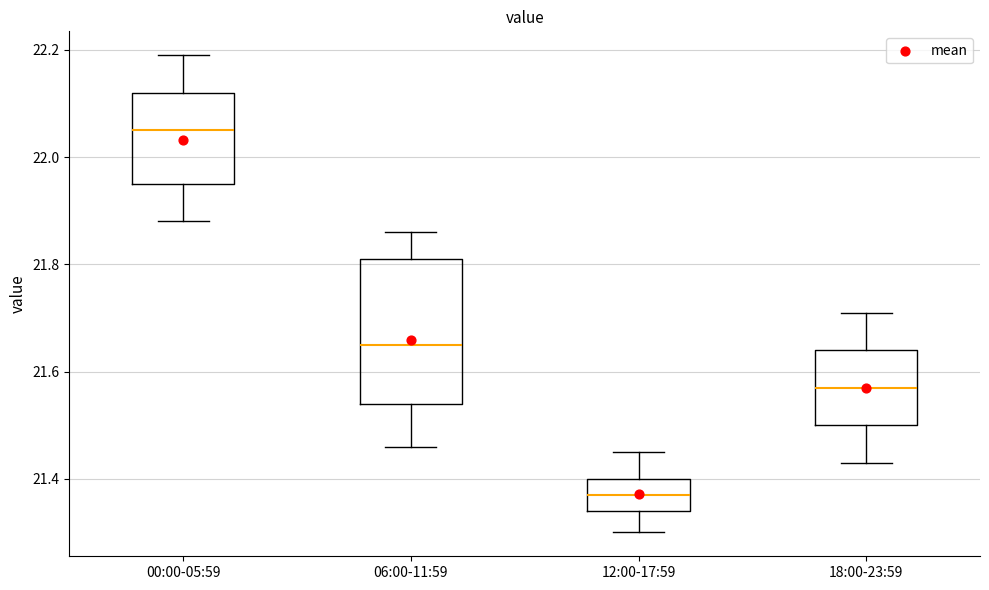

Reading left to right, transcribe this box plot: for each box, give where its median line is, the range the box spans, and where its two whiskers end, as read against the y-axis. The values are not printed on the chart, so give them approximately, as read against the axis.

00:00-05:59: median 22.06, box 21.96 to 22.12, whiskers 21.88 to 22.20
06:00-11:59: median 21.66, box 21.54 to 21.82, whiskers 21.46 to 21.86
12:00-17:59: median 21.38, box 21.34 to 21.40, whiskers 21.30 to 21.46
18:00-23:59: median 21.58, box 21.50 to 21.64, whiskers 21.44 to 21.72